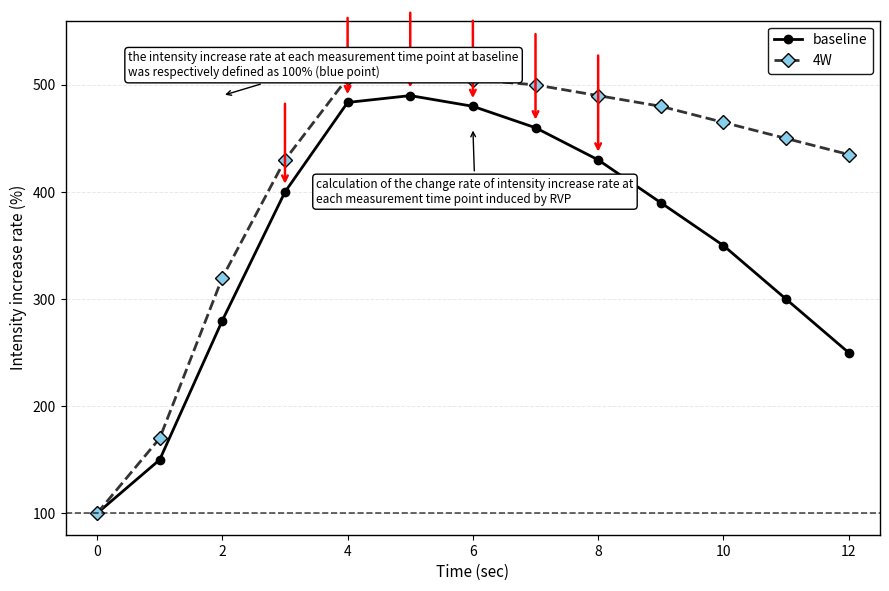

What is the greatest value displayed?

510.0